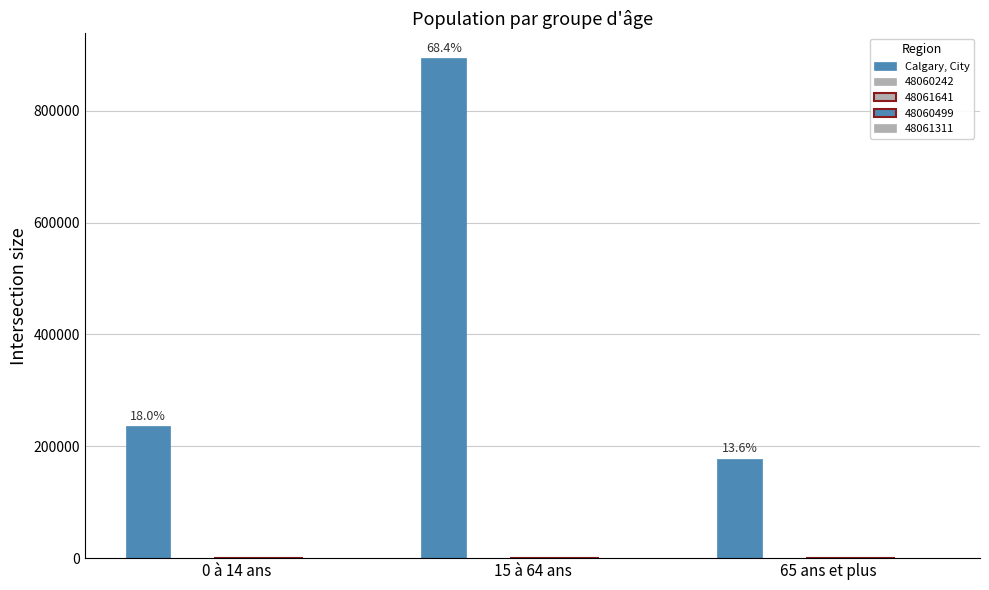

Which label corresponds to the smallest value in the chart?

65 ans et plus